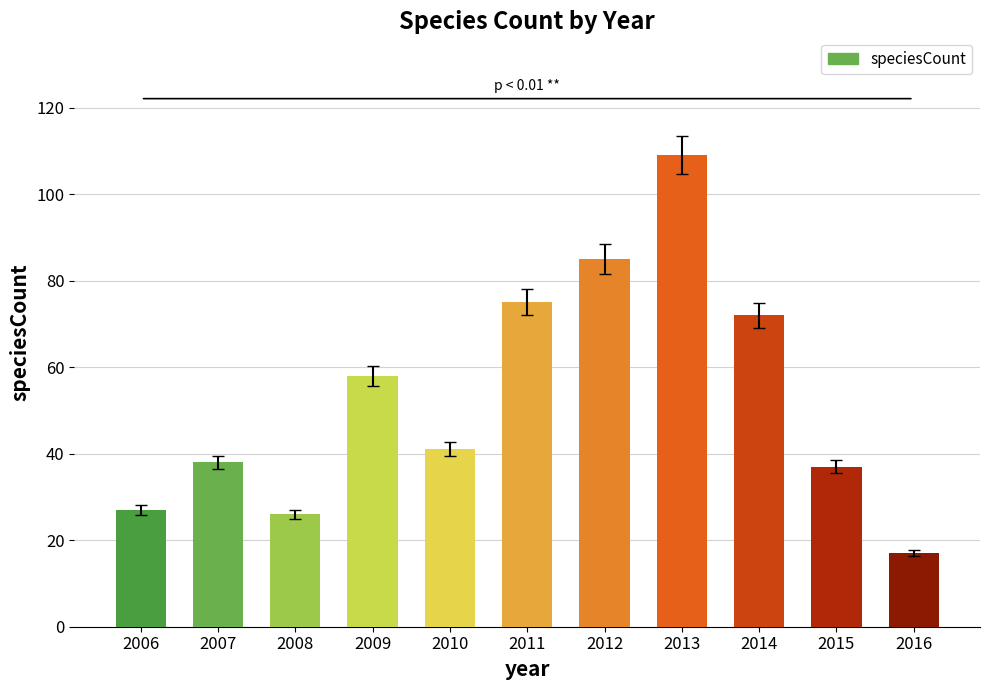

Where is the data nearest to the value 63?

2009